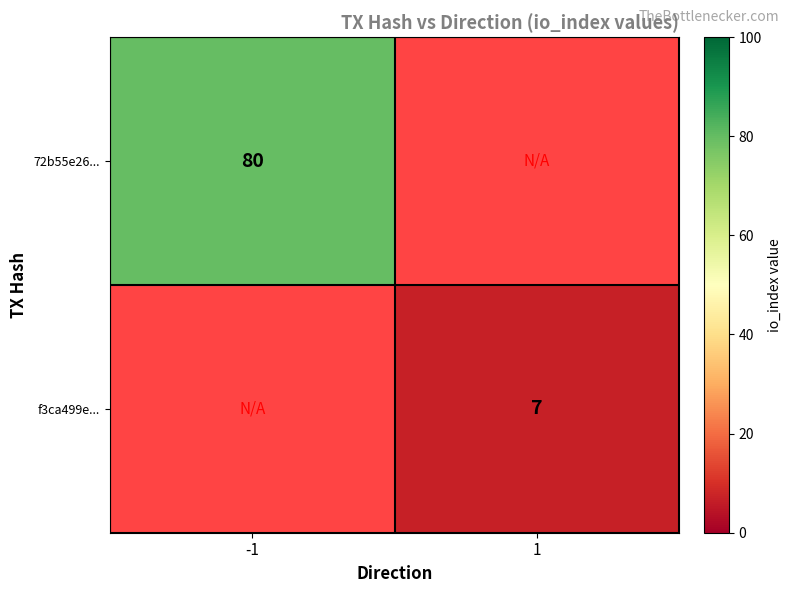

The value of 72b55e26... at -1 is 48. True or false?

False